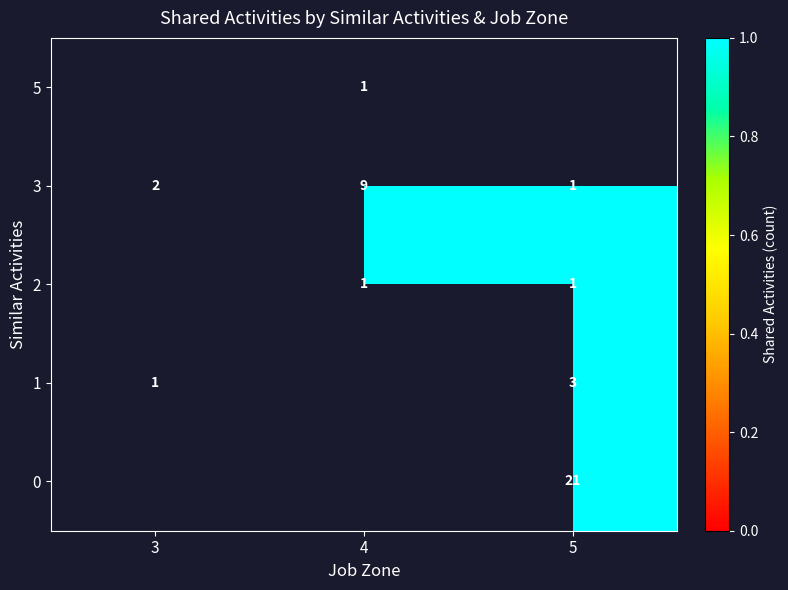

The 3 series shows 2 at 3. True or false?

True